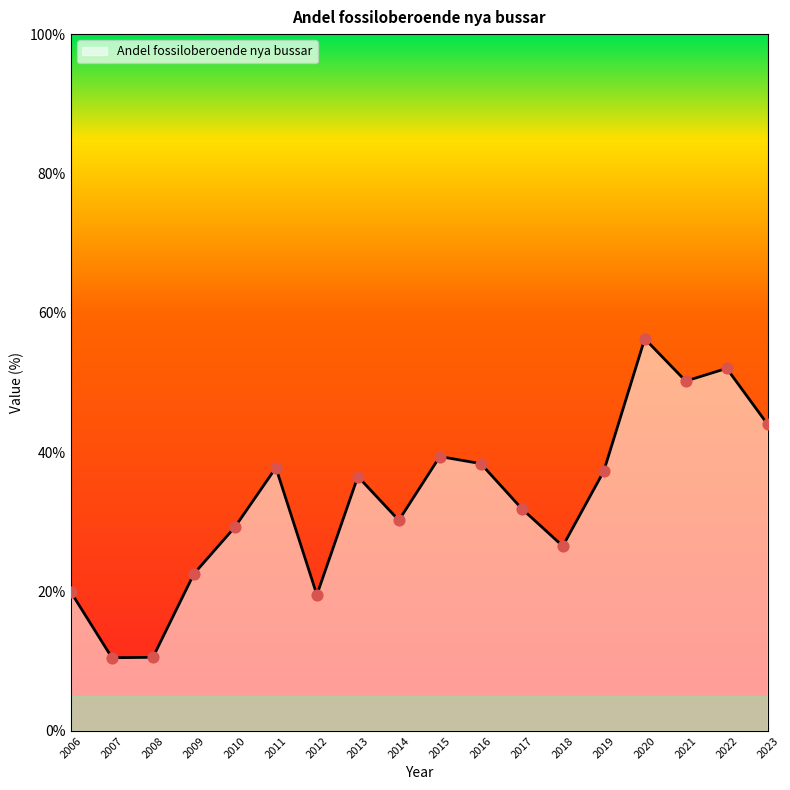

Between 2010 and 2018, which is larger?

2010